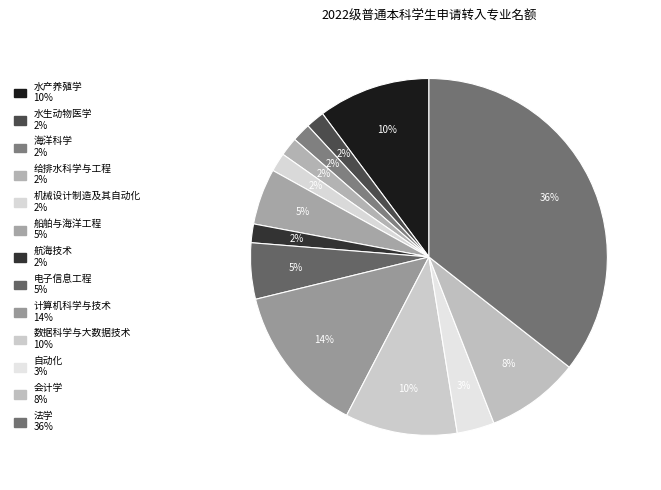

How many segments does this pie chart have?

13